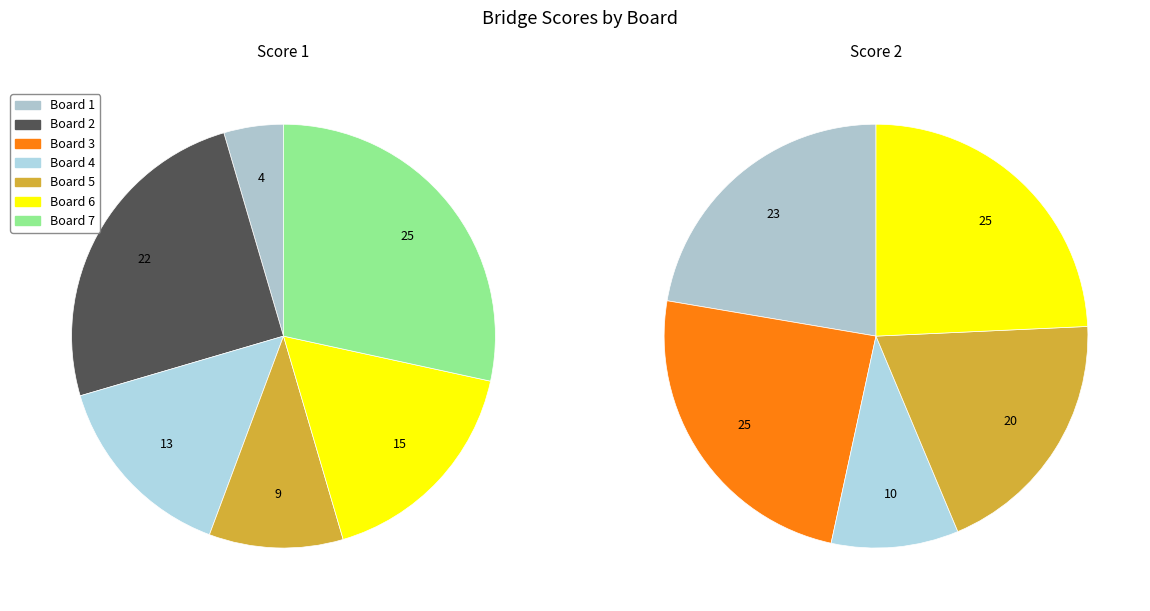

How many slices are in this pie chart?

7